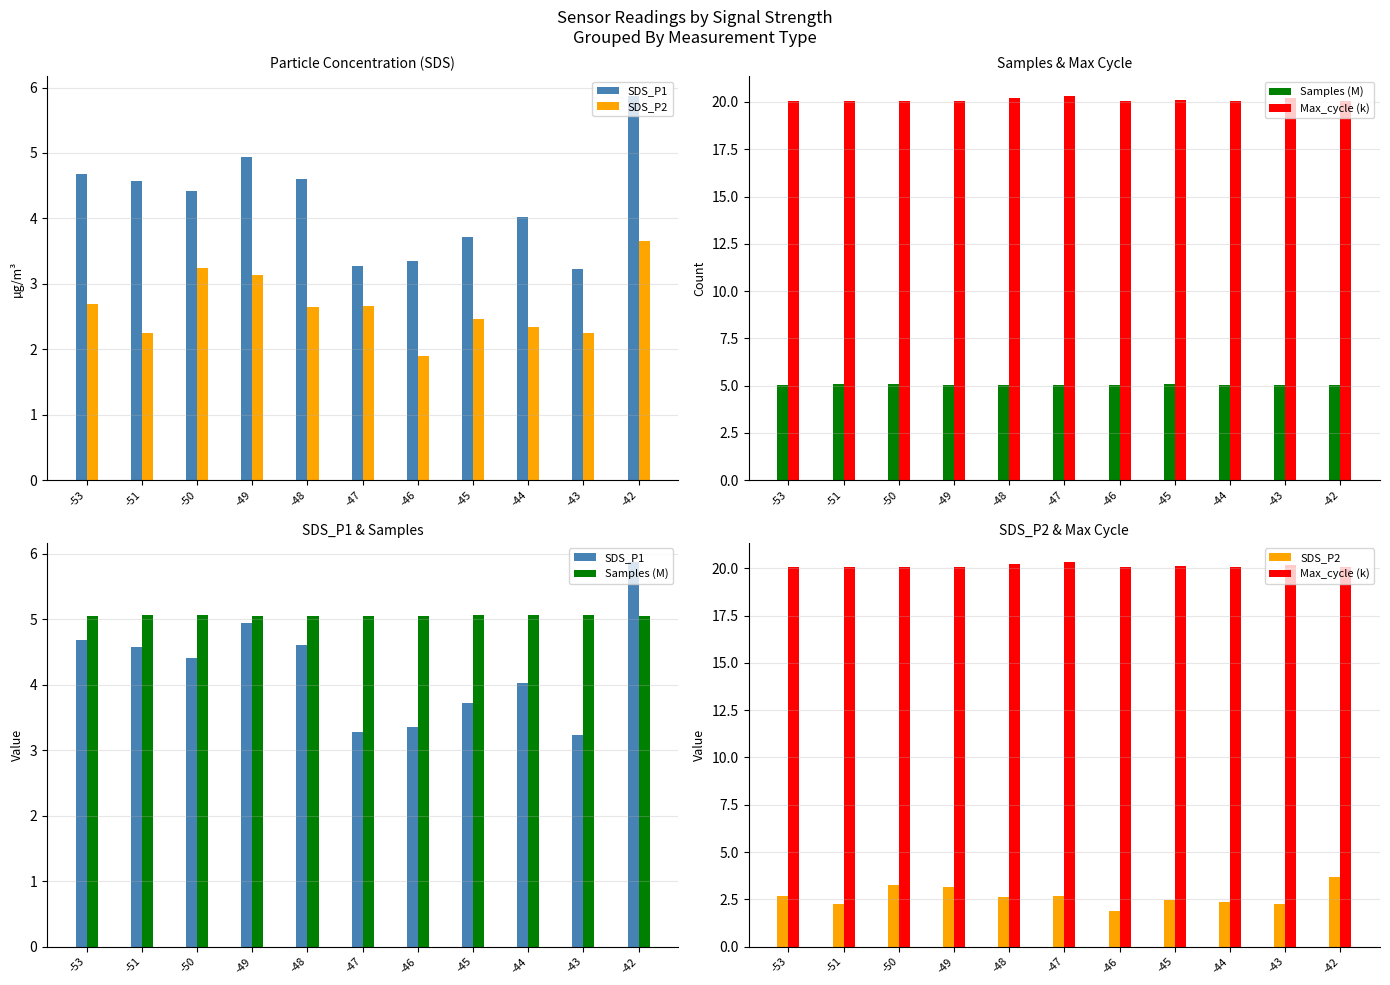

How many distinct data groups are displayed?

4